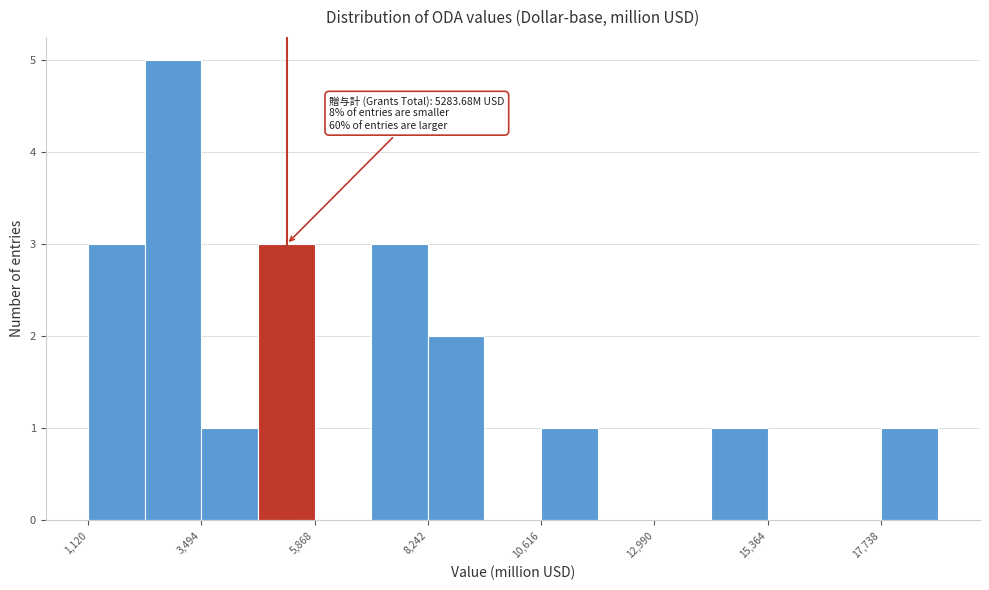

Around what value on the x-axis is the tallest bar? Give the approximate position of its centre, as read against the axis.

3000